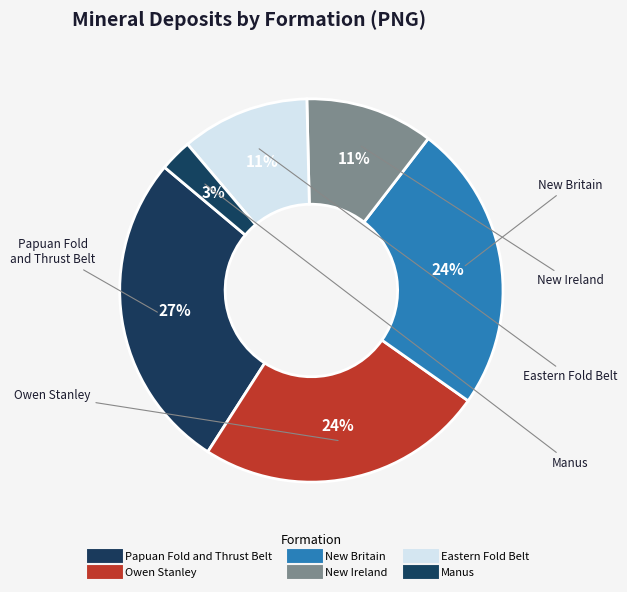

What is the largest slice in the pie chart?

Papuan Fold and Thrust Belt